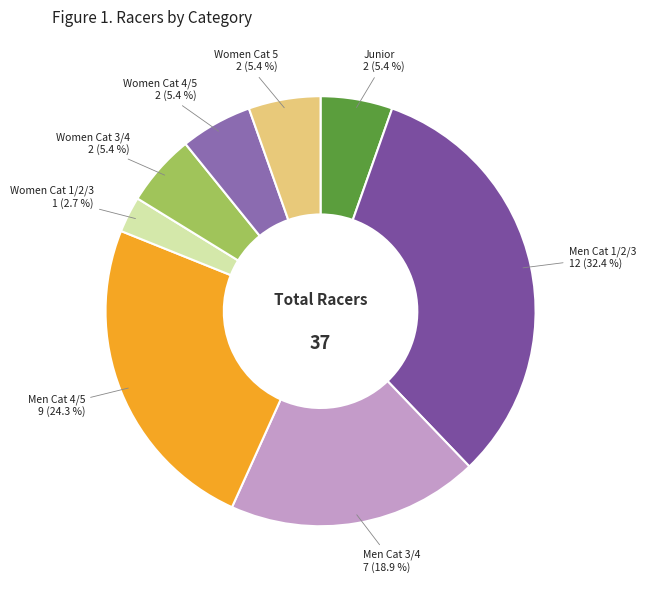

Is it true that Women Cat 1/2/3 is 3% of the pie?

True